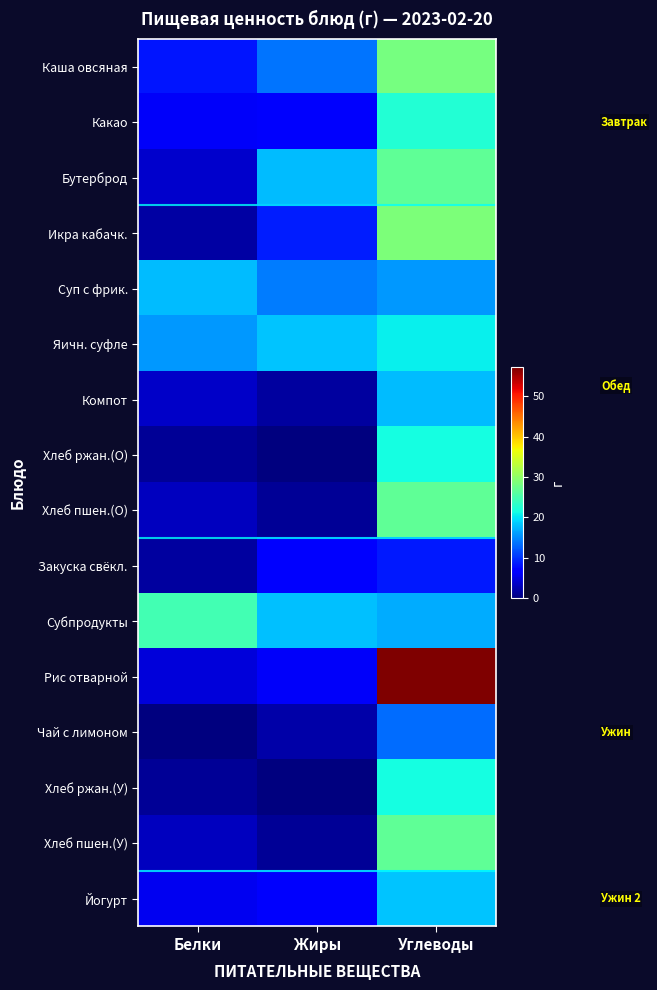

Count the number of categories in the chart.

3